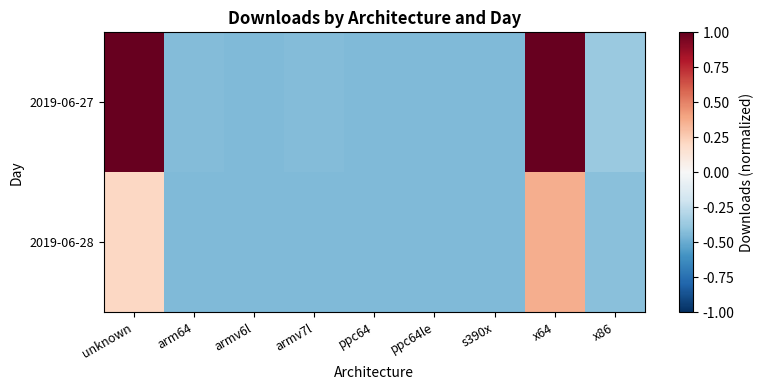

What is the total value across all series at ppc64le?

-0.9